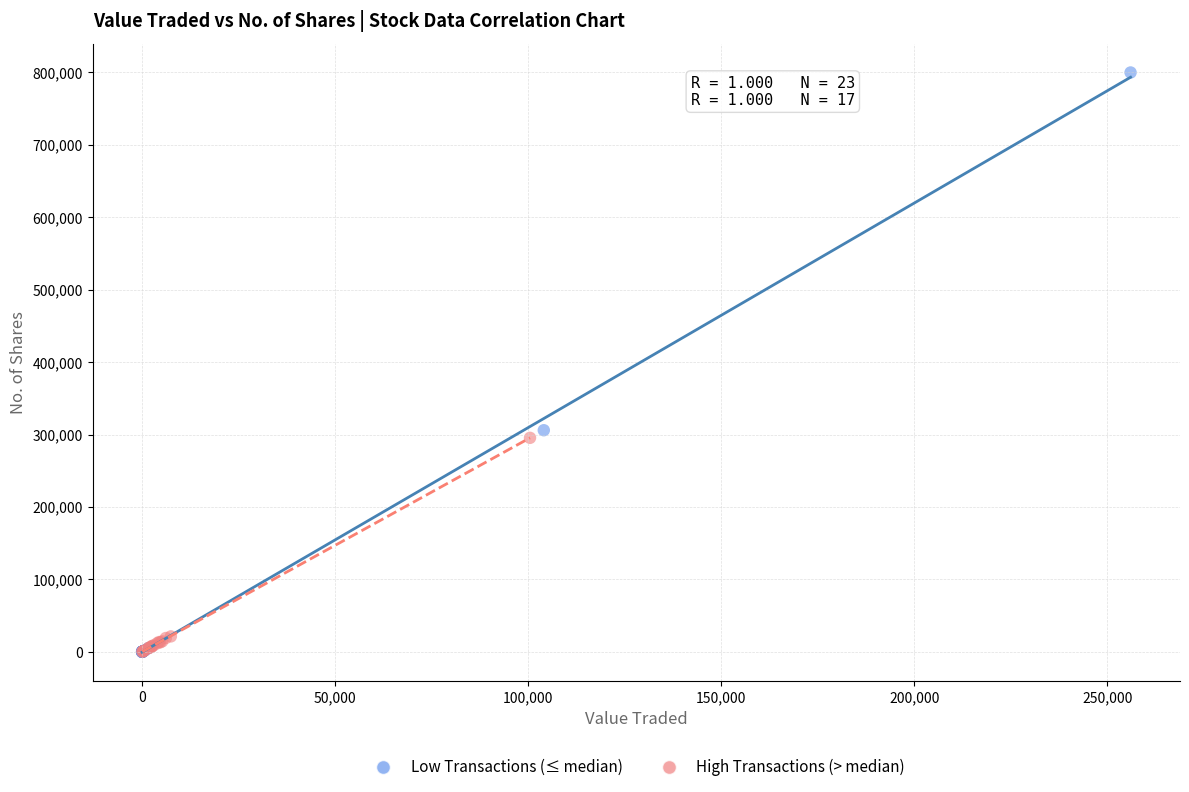

Which series has the widest spread of Y values?

Low Transactions (≤ median)